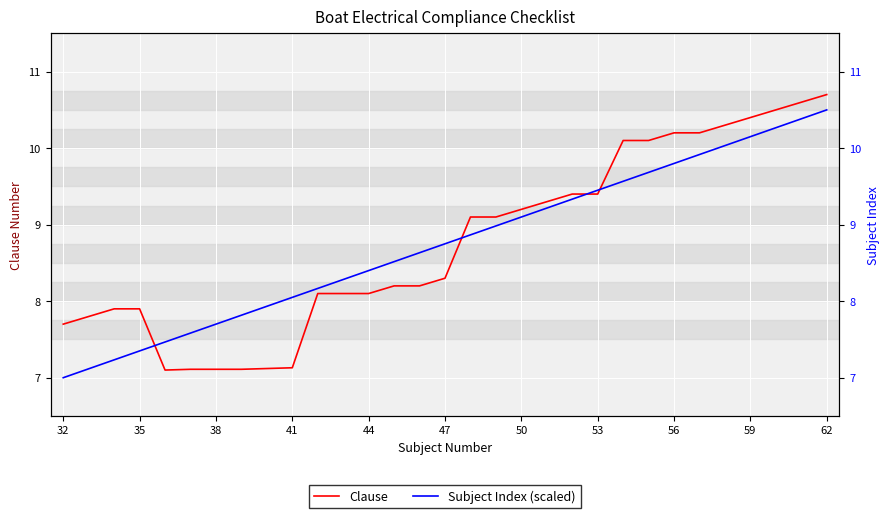

Is it true that Subject Index (scaled) equals 3.3 at 19?

False